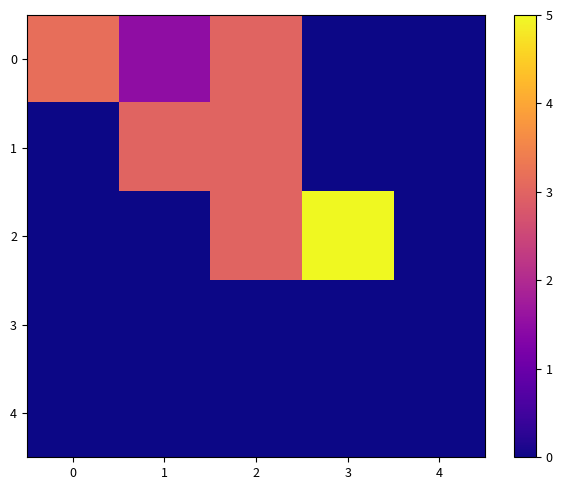

List the series in order of their peak value, lowest first.

3, 4, 1, 0, 2